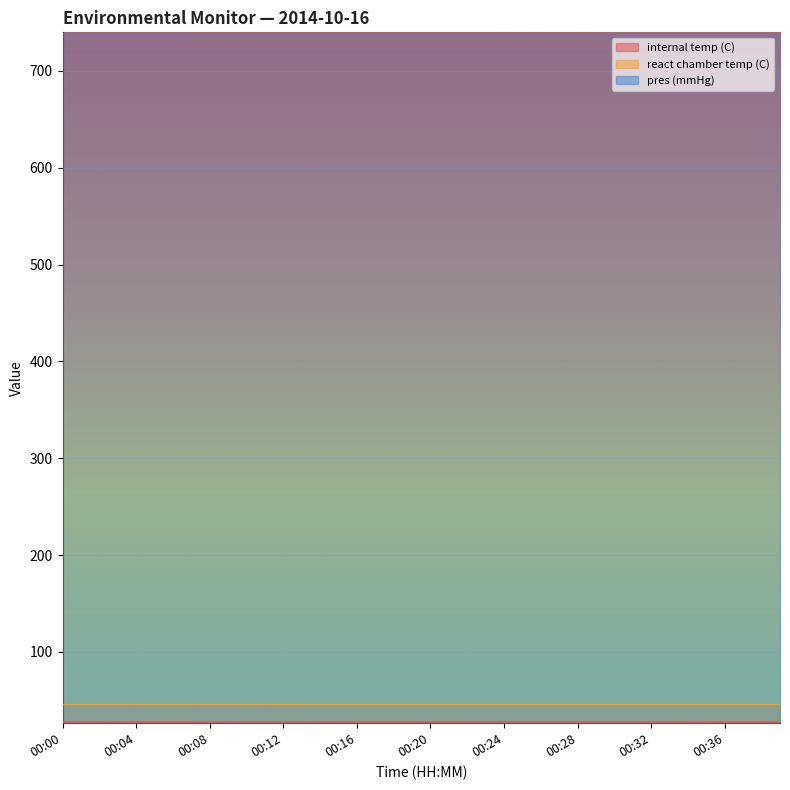

Which series changed the most between 00:06 and 00:09?

pres (mmHg)